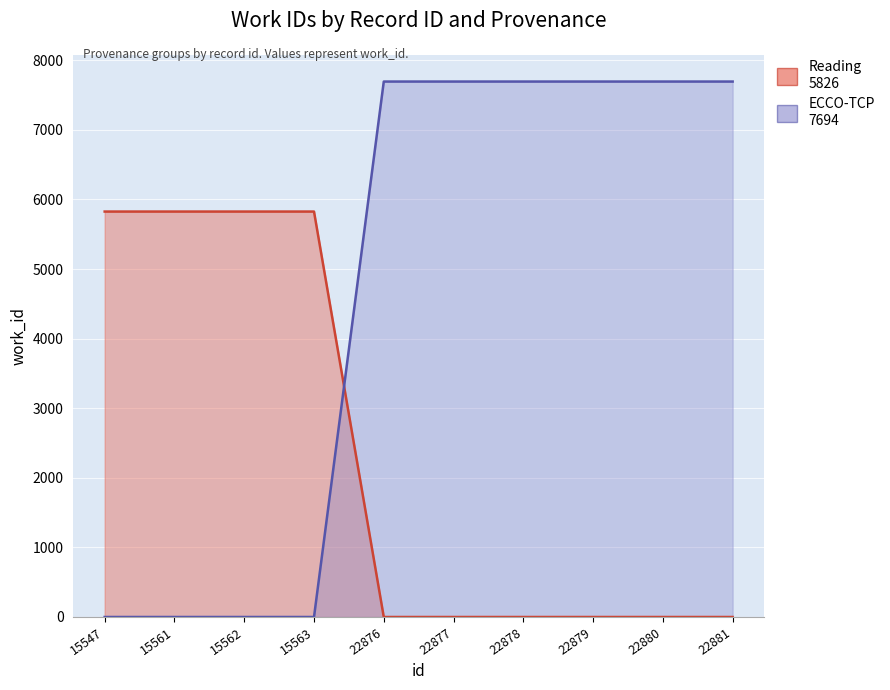

Reading left to right, transcribe all the data shown in this chart.

Reading: 15547=5826	15561=5826	15562=5826	15563=5826	22876=0	22877=0	22878=0	22879=0	22880=0	22881=0
ECCO-TCP: 15547=0	15561=0	15562=0	15563=0	22876=7694	22877=7694	22878=7694	22879=7694	22880=7694	22881=7694